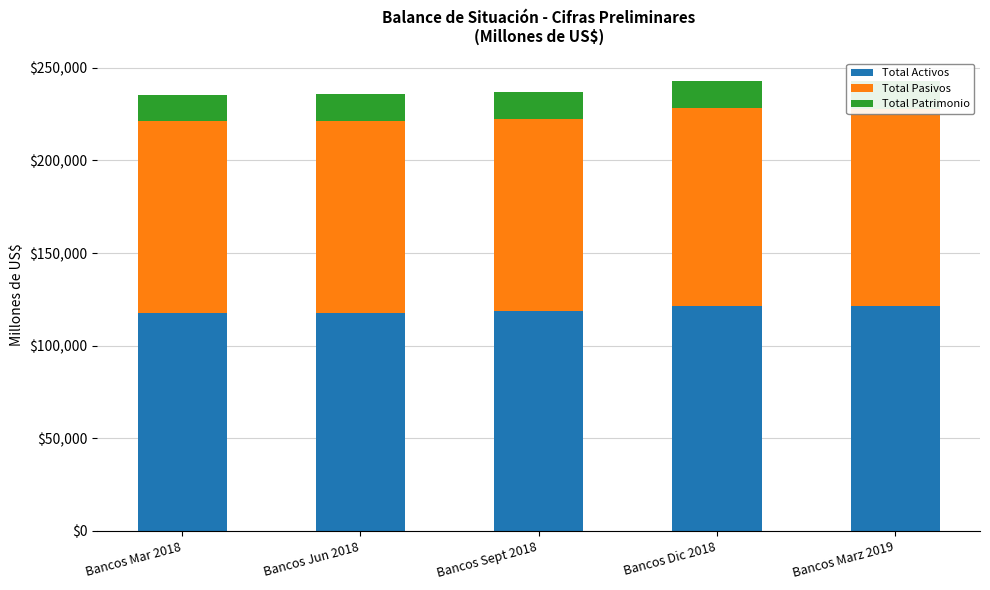

Reading left to right, what are all the values shown in this chart?

Total Activos: 117745.3	117889.7	118523.3	121483.9	121488.1
Total Pasivos: 103670.7	103571.6	104053.4	106738.4	106326.8
Total Patrimonio: 14074.6	14318.0	14470.0	14745.5	15161.3